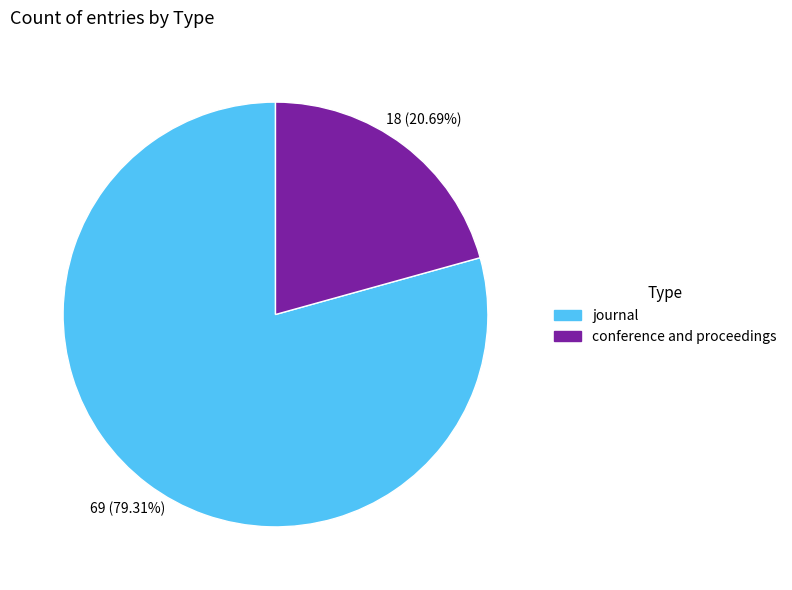

Rank the categories by value from highest to lowest.

journal, conference and proceedings